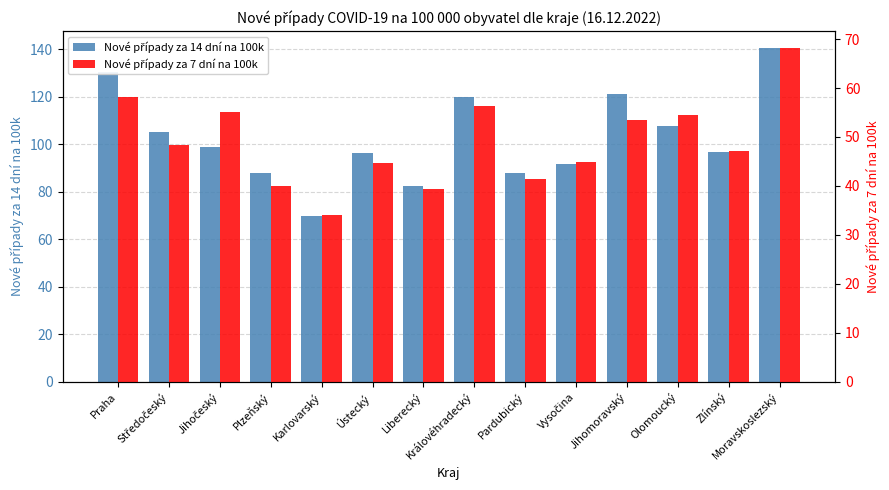

Between Královéhradecký and Jihomoravský, which series saw the biggest shift?

Nové případy za 7 dní na 100k